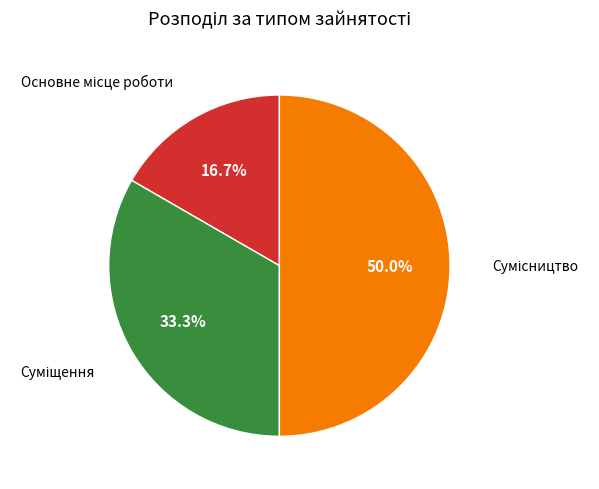

To the nearest percent, what portion does Основне місце роботи represent?

17%